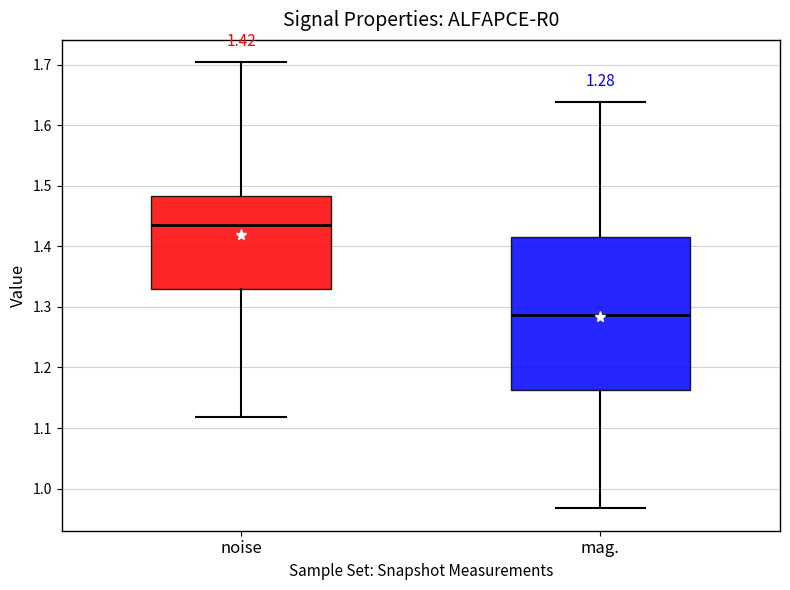

Comparing the boxes themselves (not the whiskers), which one is the tallest?

mag.